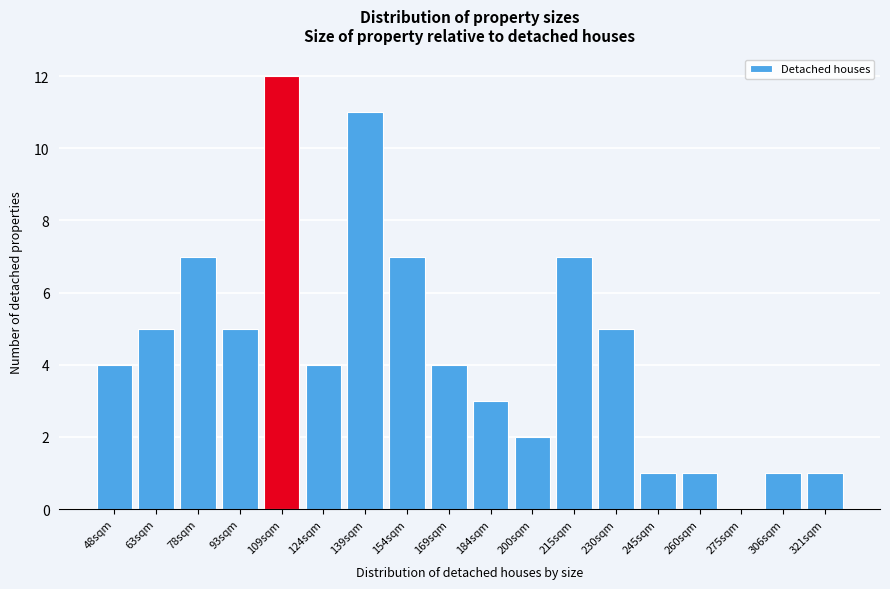

Reading right to left, extract all data points from this chart.

321sqm=1	306sqm=1	275sqm=0	260sqm=1	245sqm=1	230sqm=5	215sqm=7	200sqm=2	184sqm=3	169sqm=4	154sqm=7	139sqm=11	124sqm=4	109sqm=12	93sqm=5	78sqm=7	63sqm=5	48sqm=4